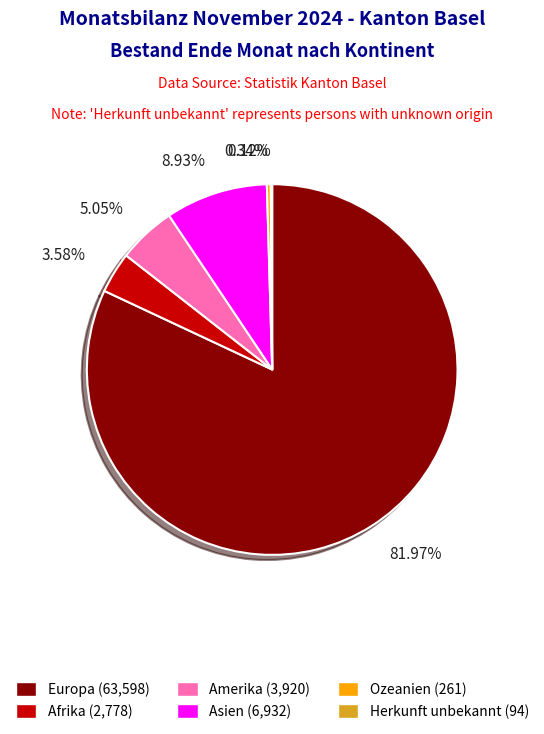

Which slice represents more than half of the pie?

Europa